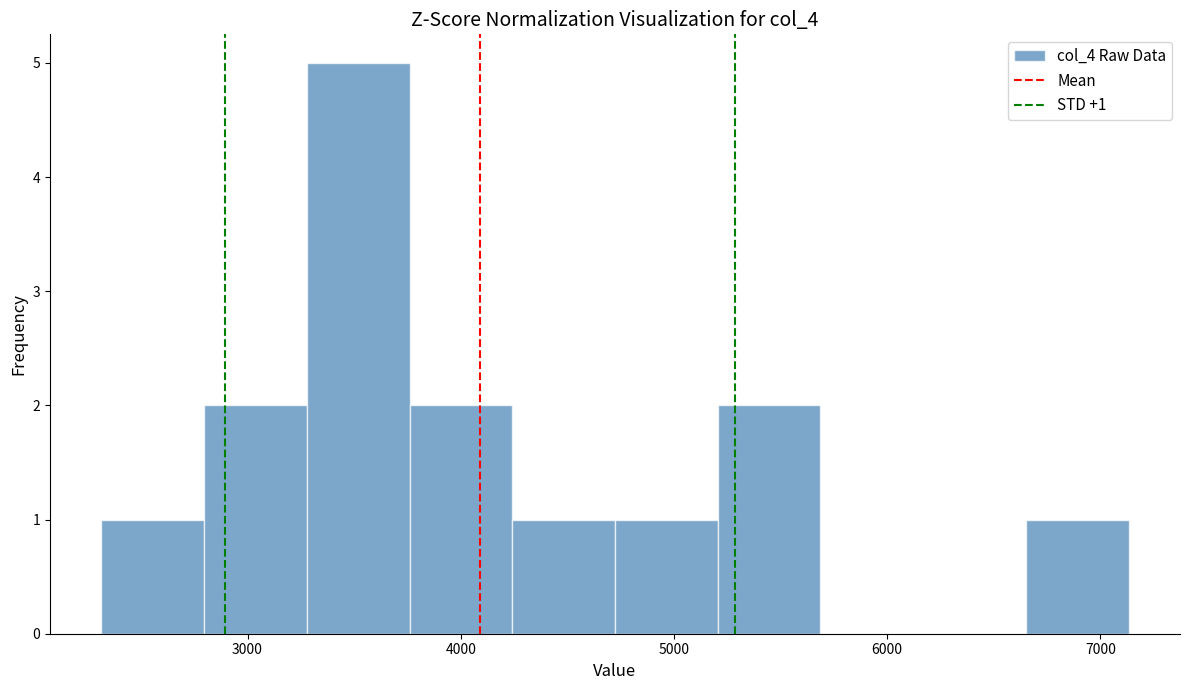

Over which range of the x-axis is the bar tallest?

3300 to 3800